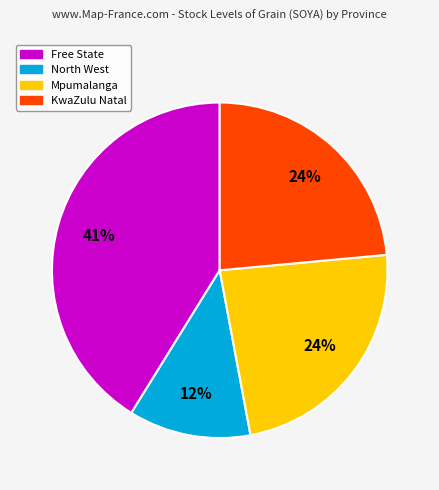

Is there any slice that represents more than half of the pie?

No